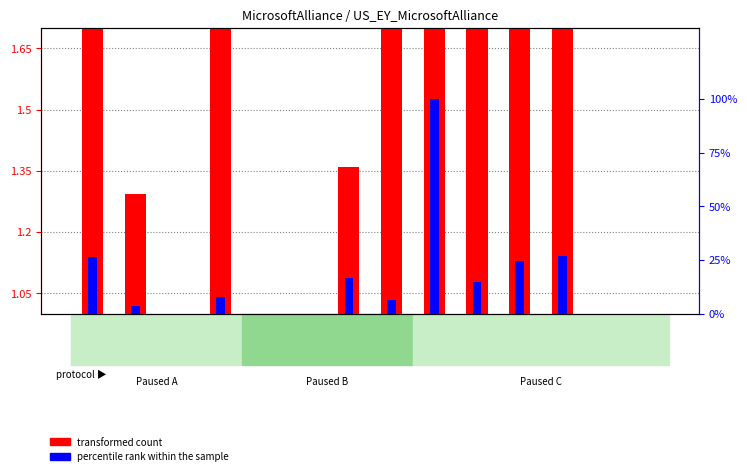

The value of transformed count at 10816985 is 3.8. True or false?

False